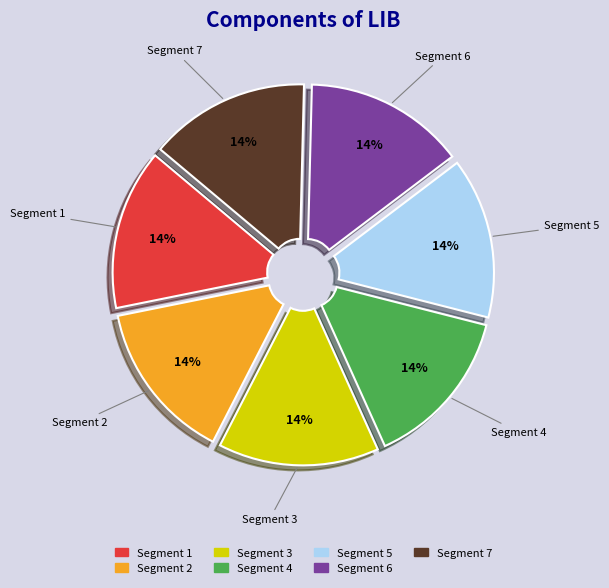

Does any single category account for the majority?

No